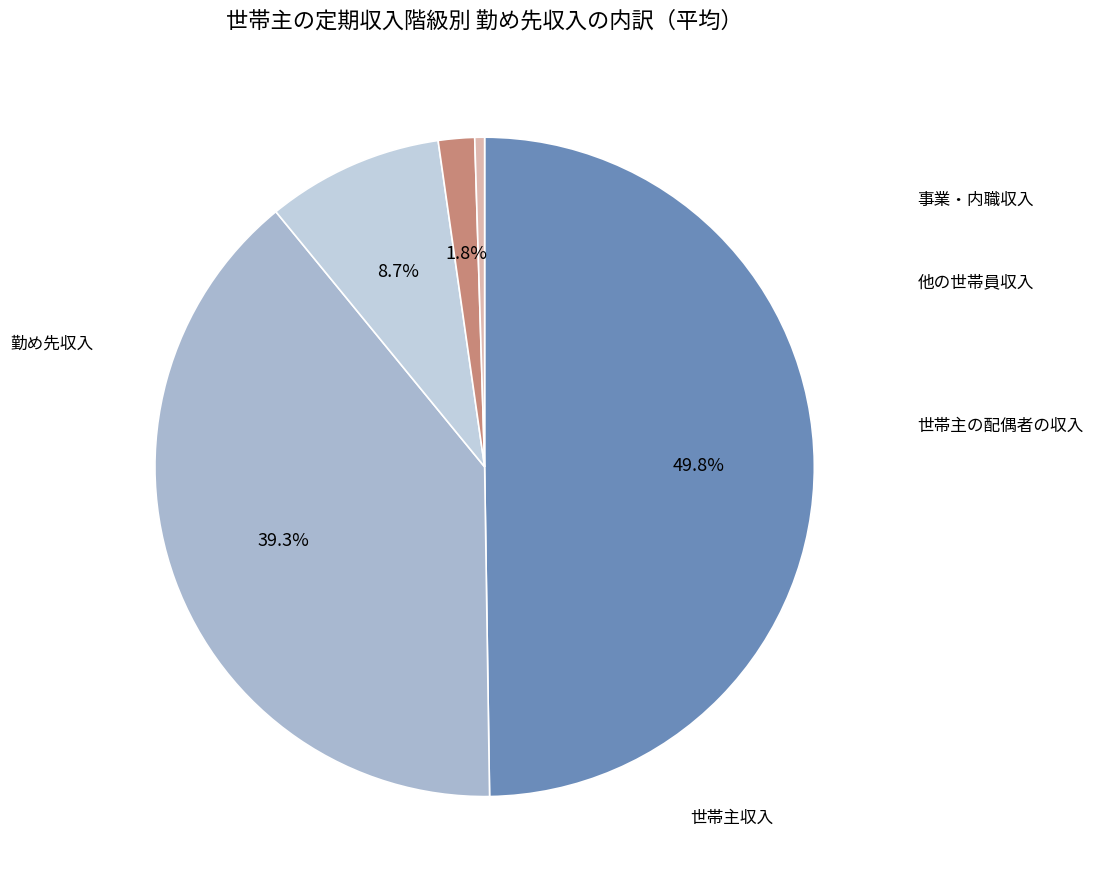

How many slices are in this pie chart?

5